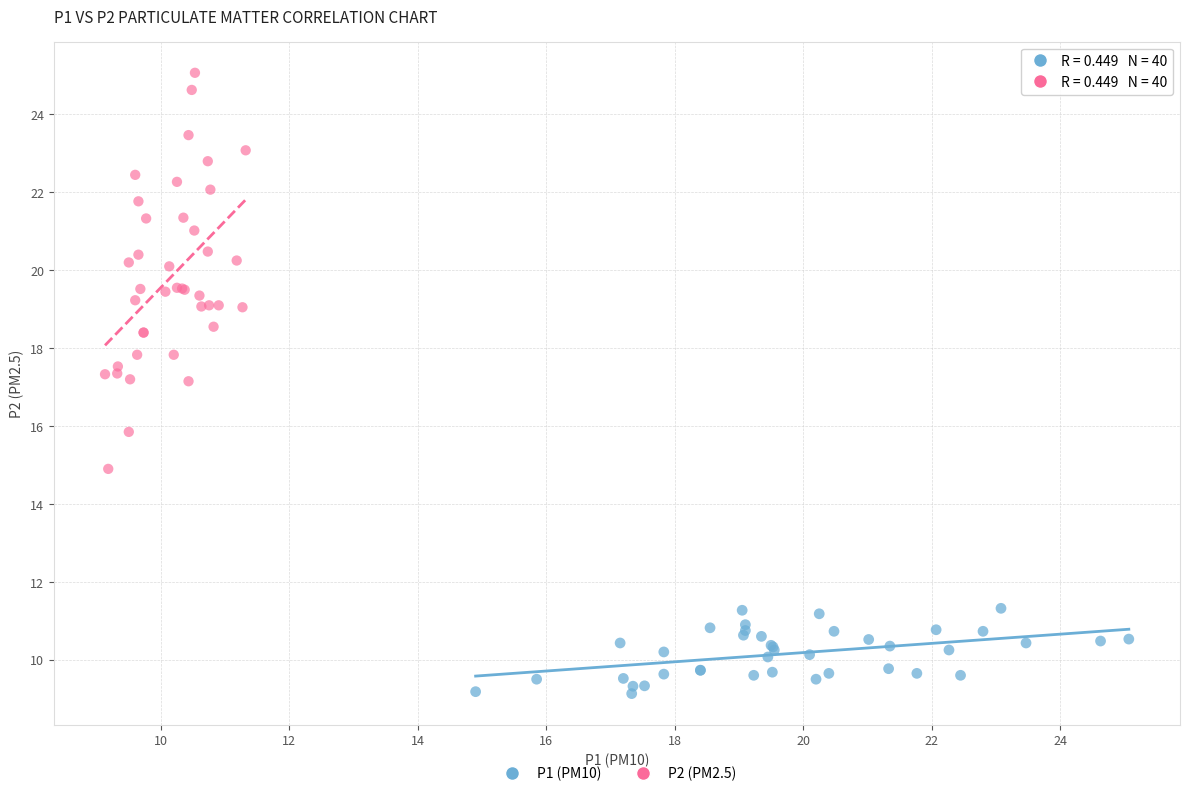

What are all the series names shown in the legend?

P1 (PM10), P2 (PM2.5)